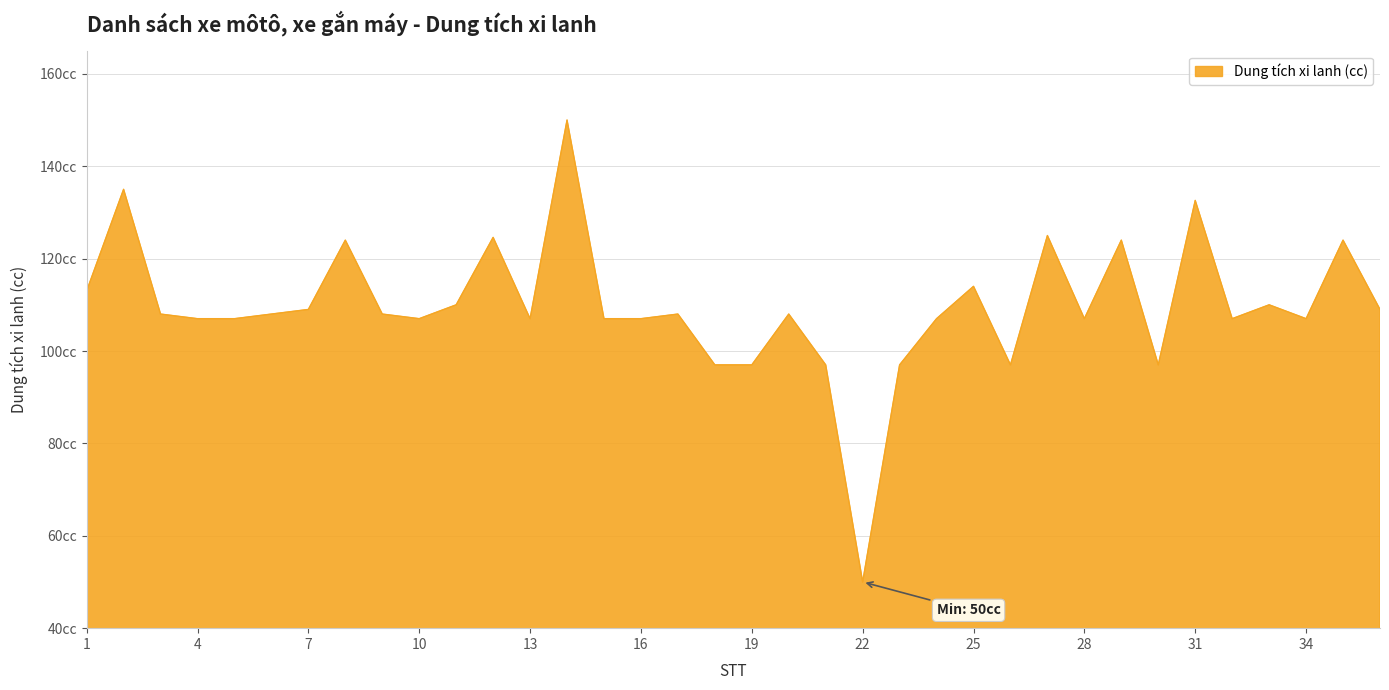

True or false: there are more than 2 points higher than both neighbors.

True